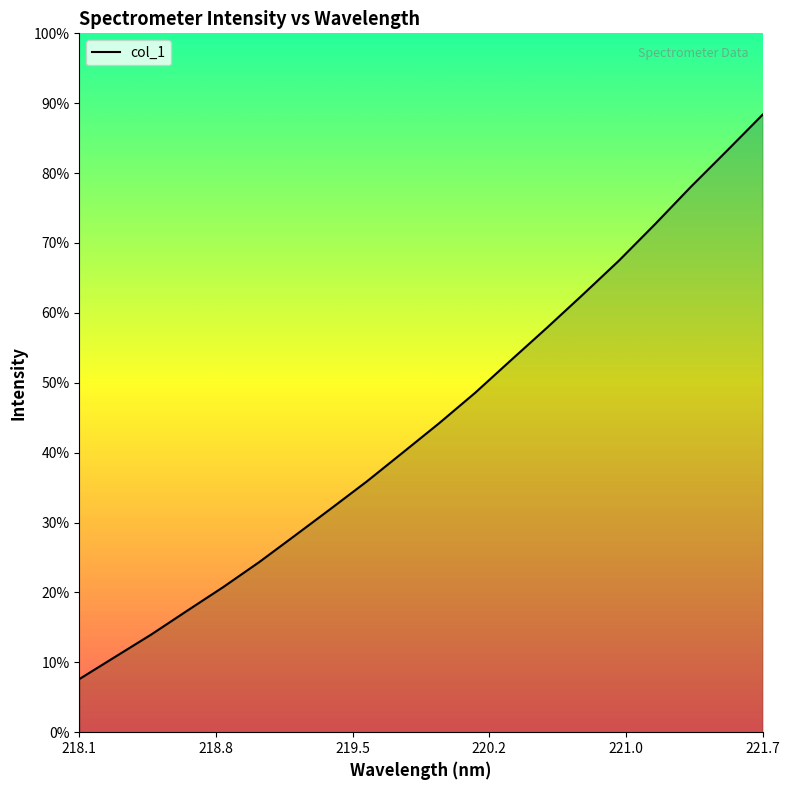

Is this an area chart (filled region under the line)?

Yes